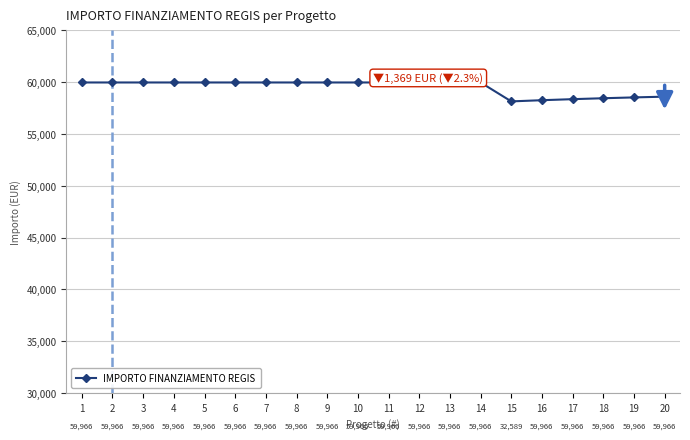

How many interior local valleys (lower than both neighbors) does the data have?

1